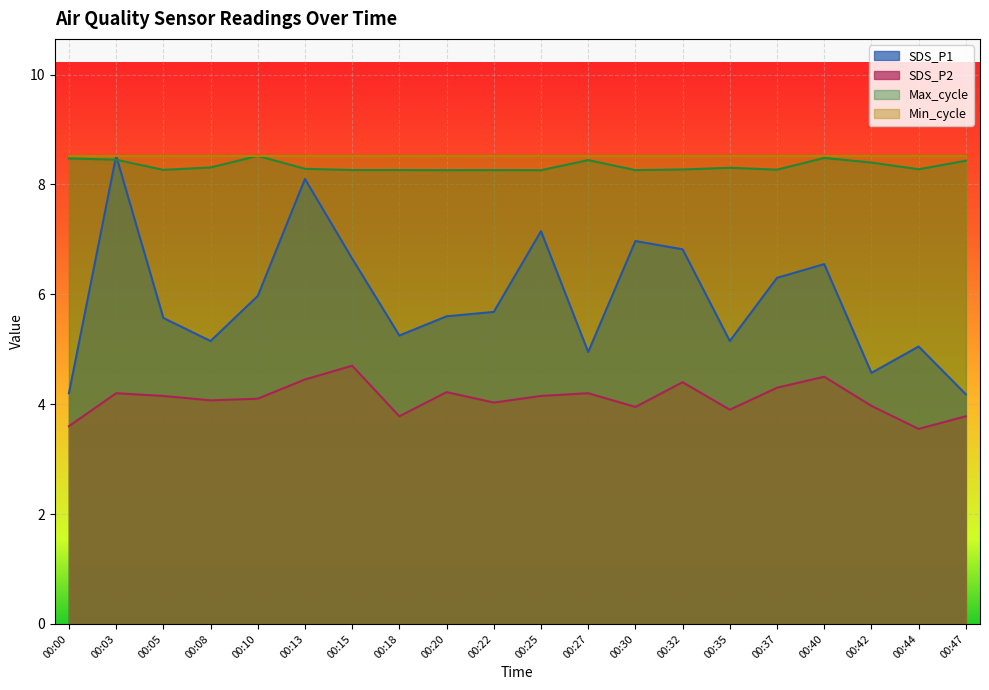

At which category does the chart reach its peak across all series?

00:03